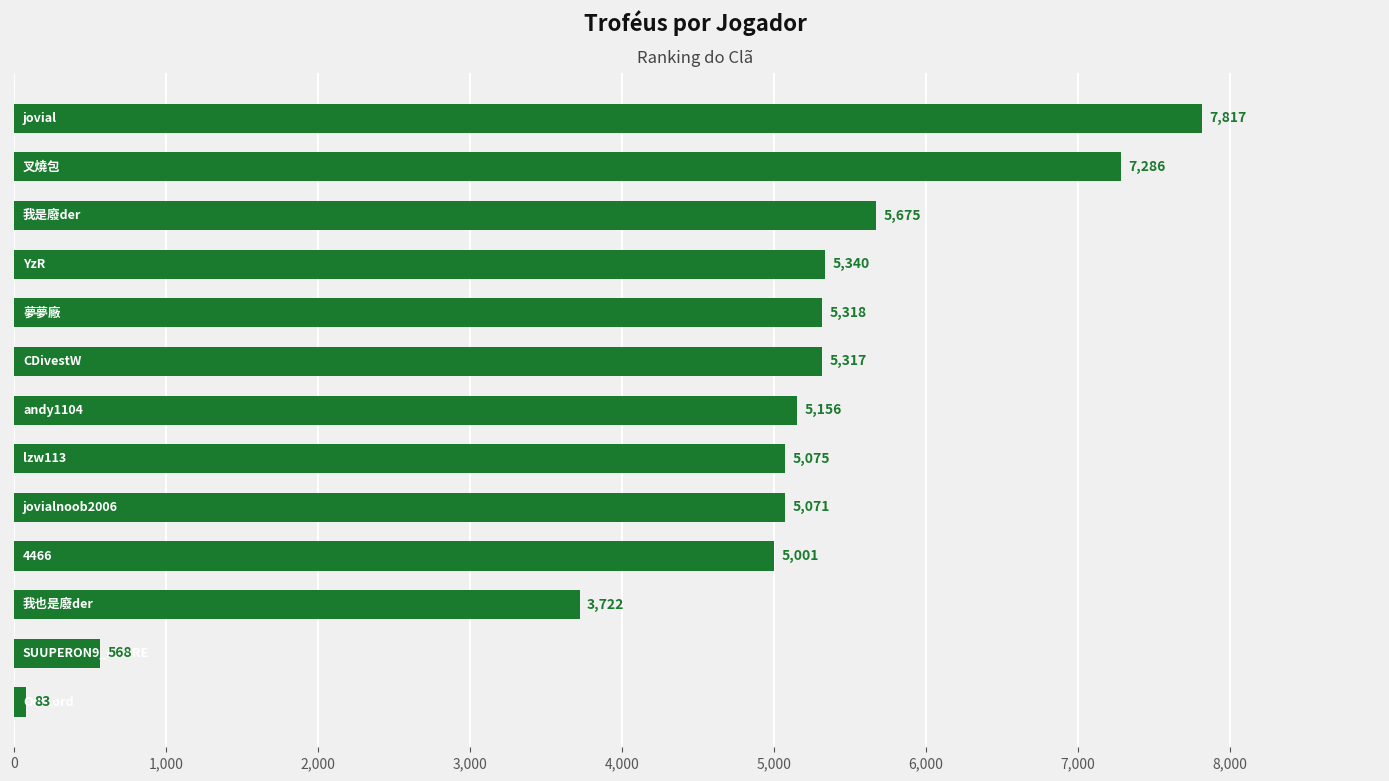

What is the sum of all values?

61429